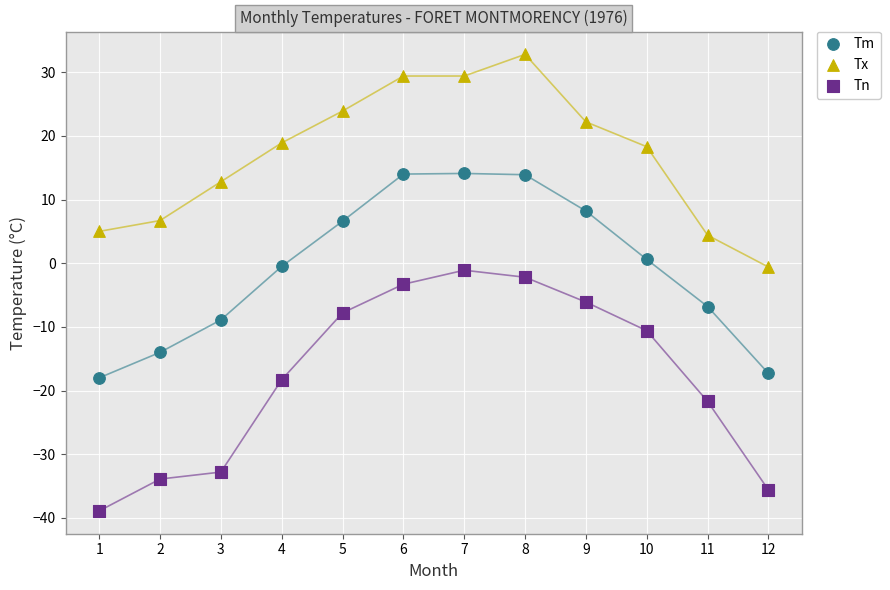

Which series contains the lowest Y value?

Tn